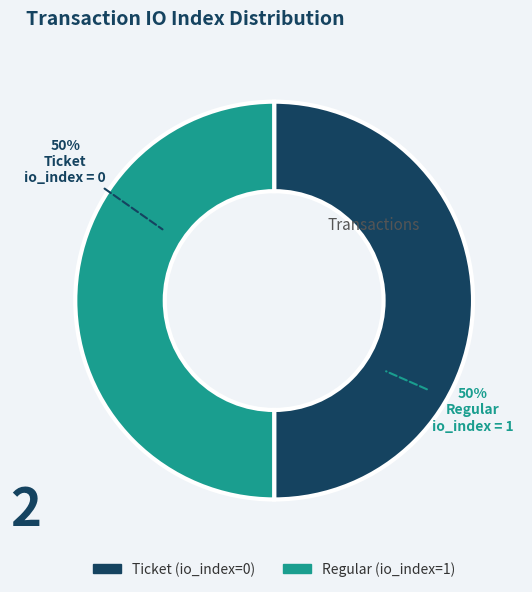

True or false: Regular (io_index=1) accounts for 65% of the total.

False